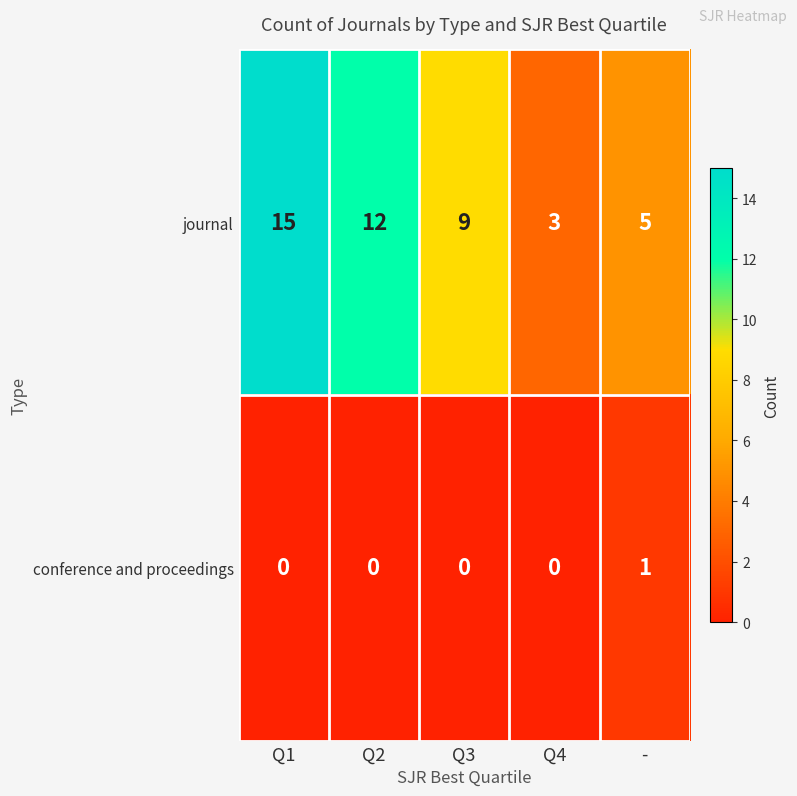

What is the maximum value shown in the chart?

15